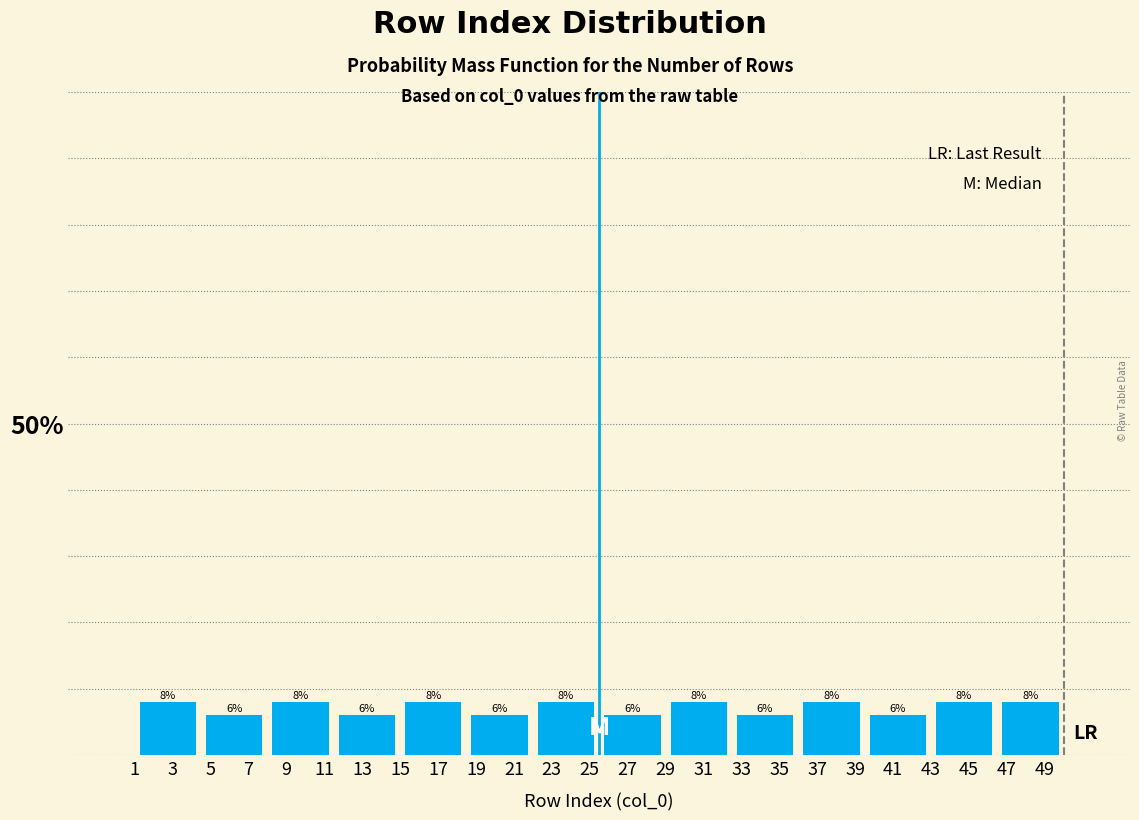

What is the height of the bar covering 29.0 to 32.5 on the x-axis?

8